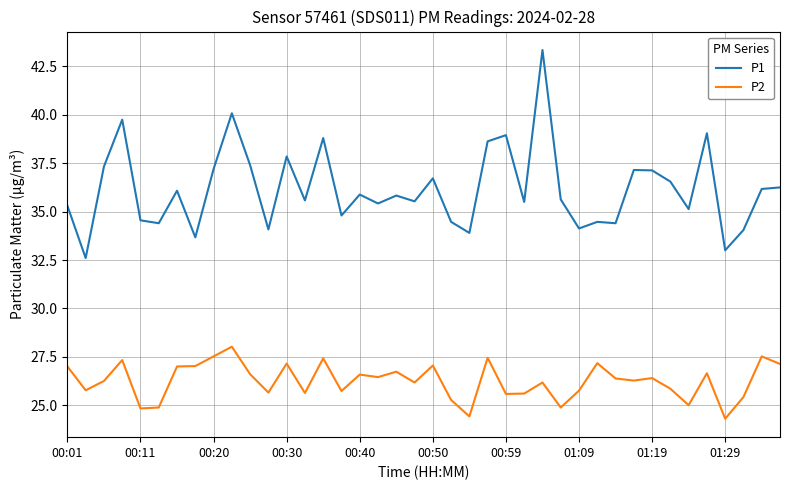

Which series has the largest range (max minus min)?

P1